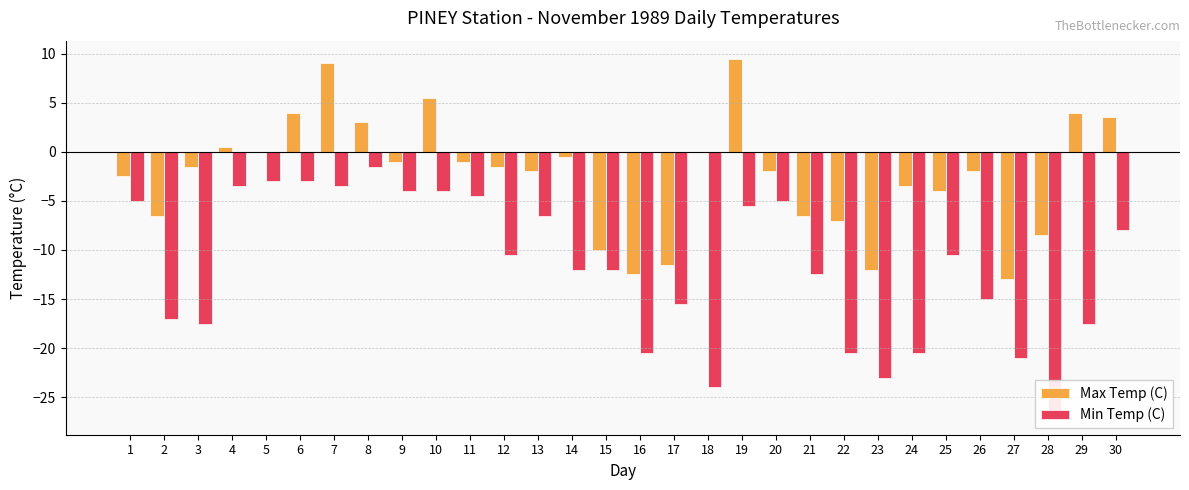

Reading left to right, what are all the values shown in this chart?

Max Temp (C): 1=-2.5	2=-6.5	3=-1.5	4=0.5	5=0.0	6=4.0	7=9.0	8=3.0	9=-1.0	10=5.5	11=-1.0	12=-1.5	13=-2.0	14=-0.5	15=-10.0	16=-12.5	17=-11.5	18=0.0	19=9.5	20=-2.0	21=-6.5	22=-7.0	23=-12.0	24=-3.5	25=-4.0	26=-2.0	27=-13.0	28=-8.5	29=4.0	30=3.5
Min Temp (C): 1=-5.0	2=-17.0	3=-17.5	4=-3.5	5=-3.0	6=-3.0	7=-3.5	8=-1.5	9=-4.0	10=-4.0	11=-4.5	12=-10.5	13=-6.5	14=-12.0	15=-12.0	16=-20.5	17=-15.5	18=-24.0	19=-5.5	20=-5.0	21=-12.5	22=-20.5	23=-23.0	24=-20.5	25=-10.5	26=-15.0	27=-21.0	28=-27.0	29=-17.5	30=-8.0